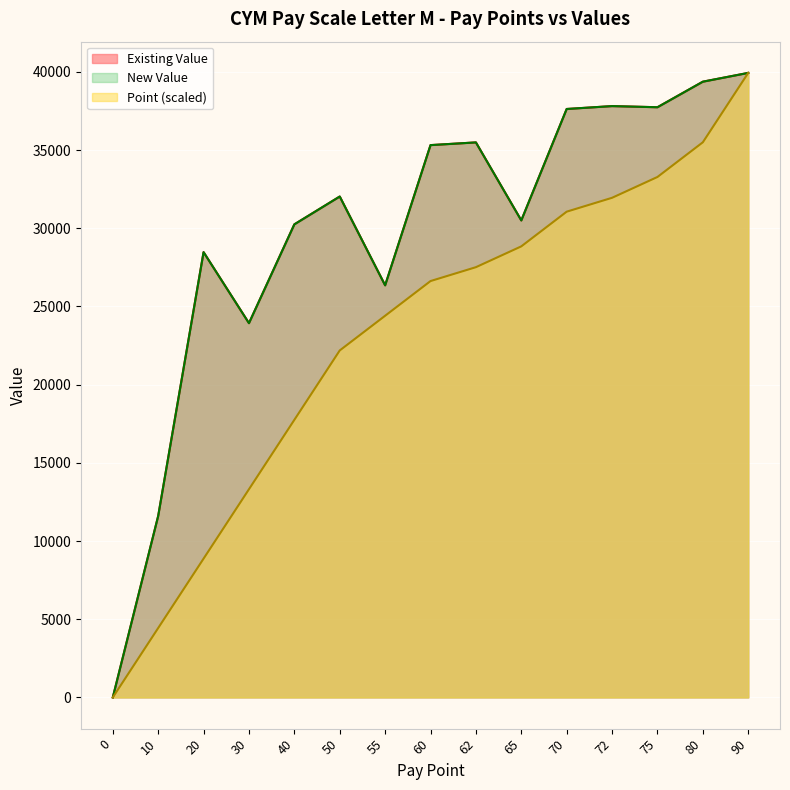

What is the sum of the Point values at 30 and 55?

37714.5